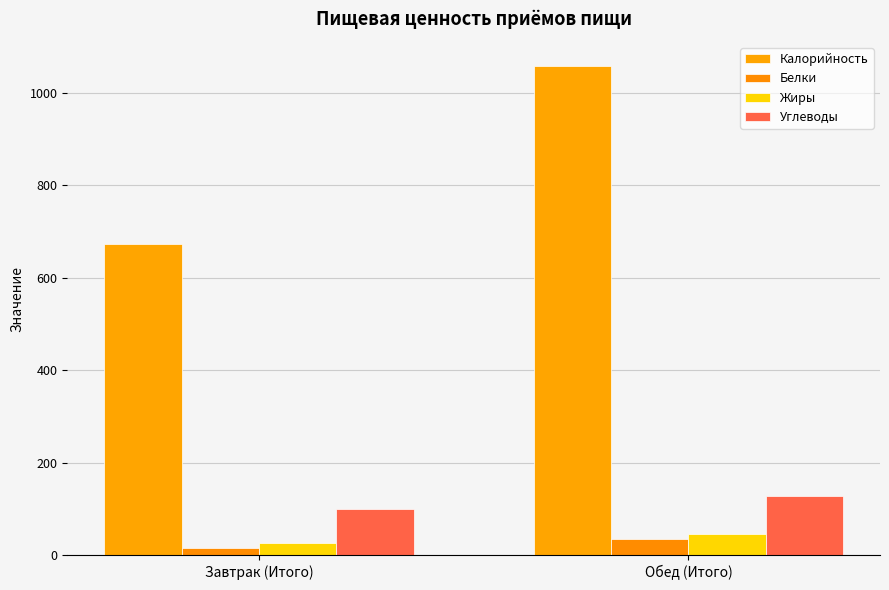

Which category has the highest value in the Калорийность series?

Обед (Итого)